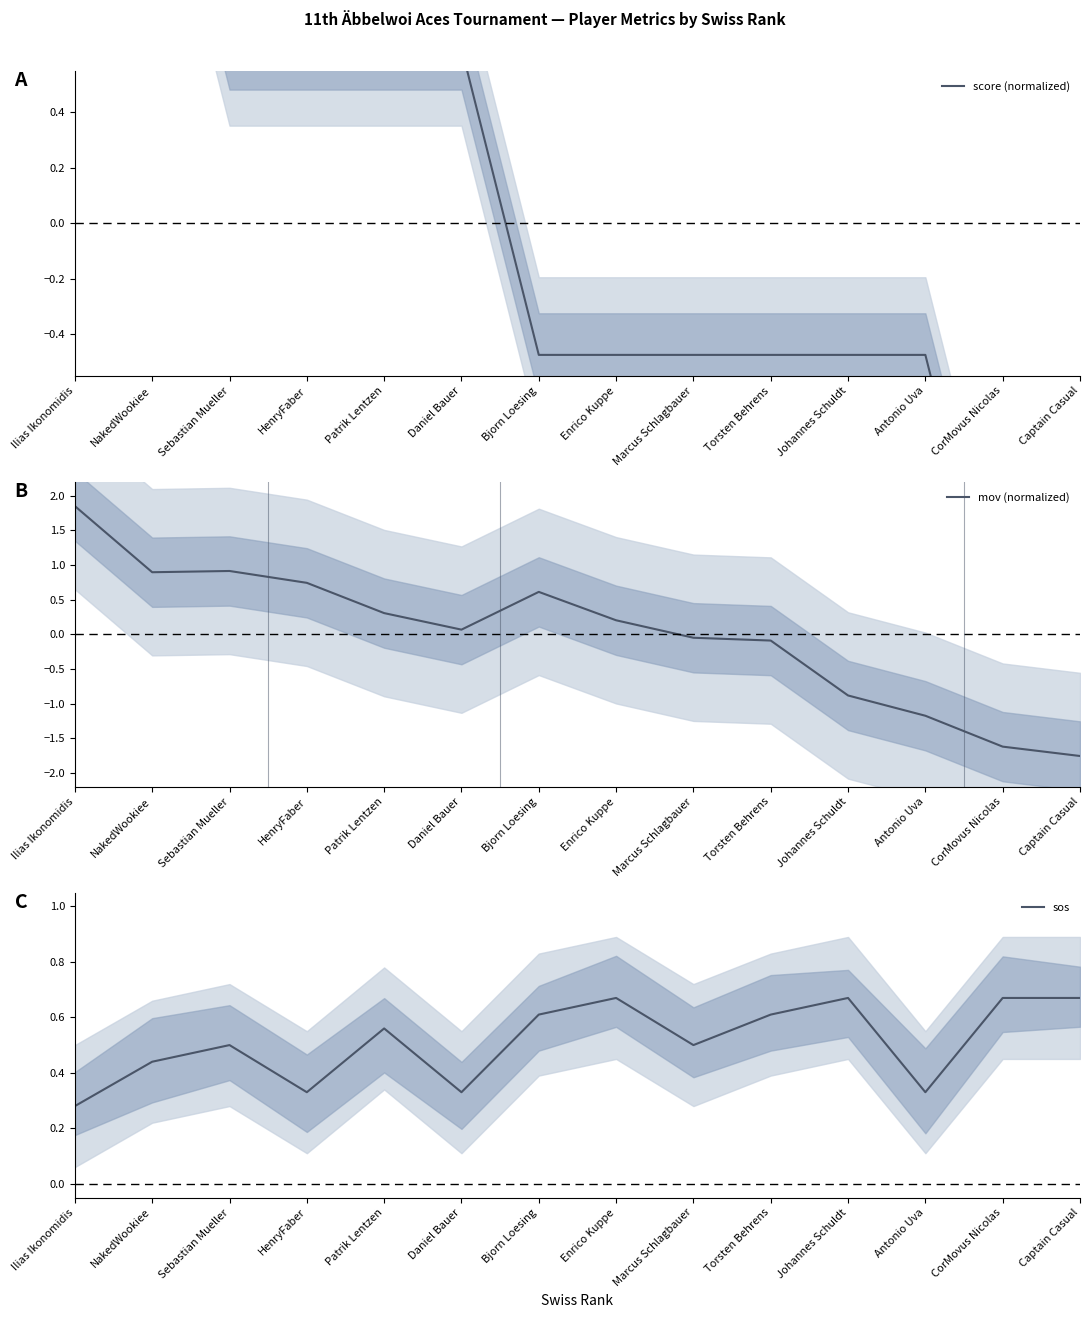

Between NakedWookiee and Marcus Schlagbauer, which is larger?

NakedWookiee